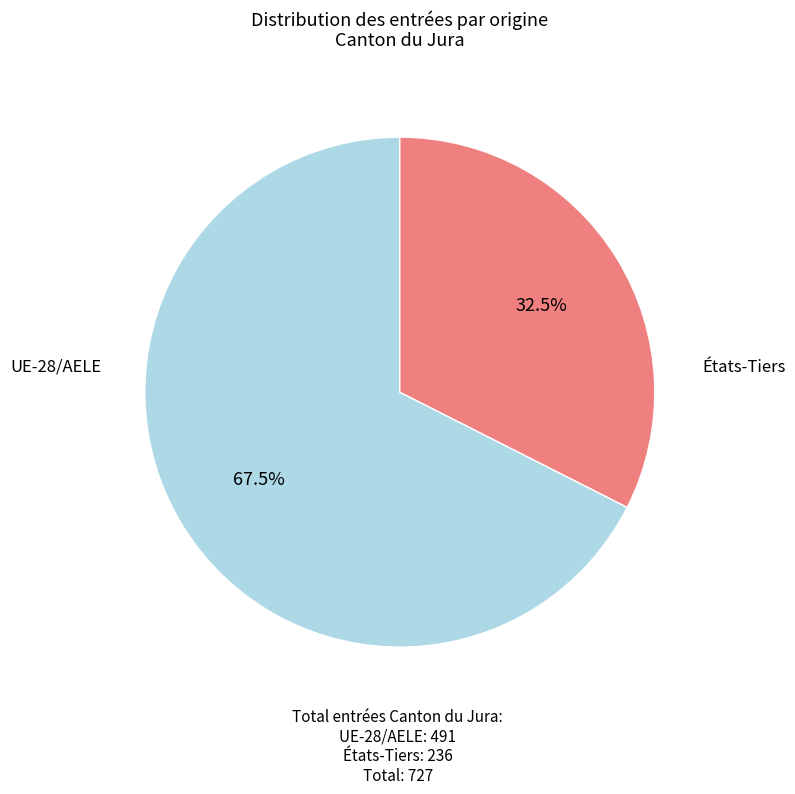

Does any single category account for the majority?

Yes